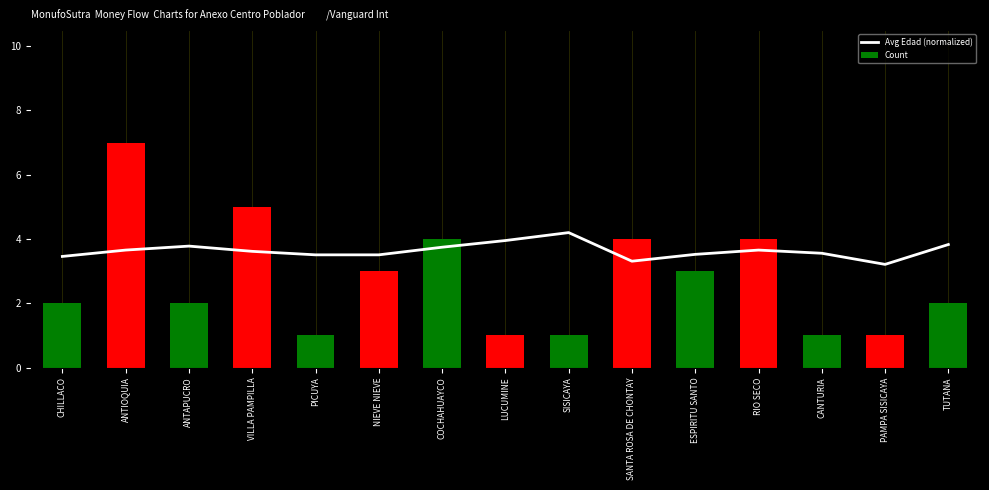

Are the bars horizontal?

No